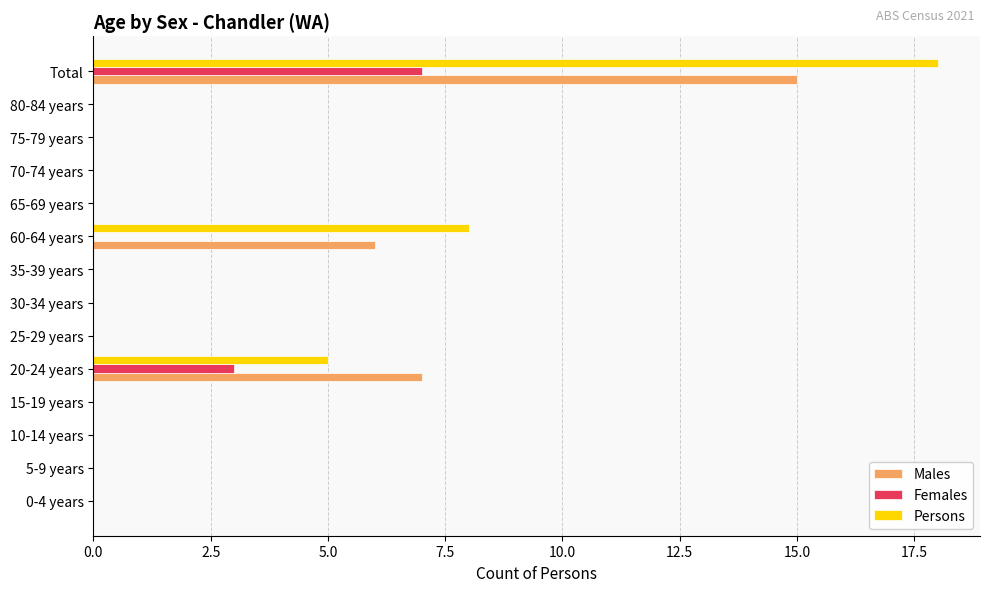

At which label is Persons closest to 9?

60-64 years